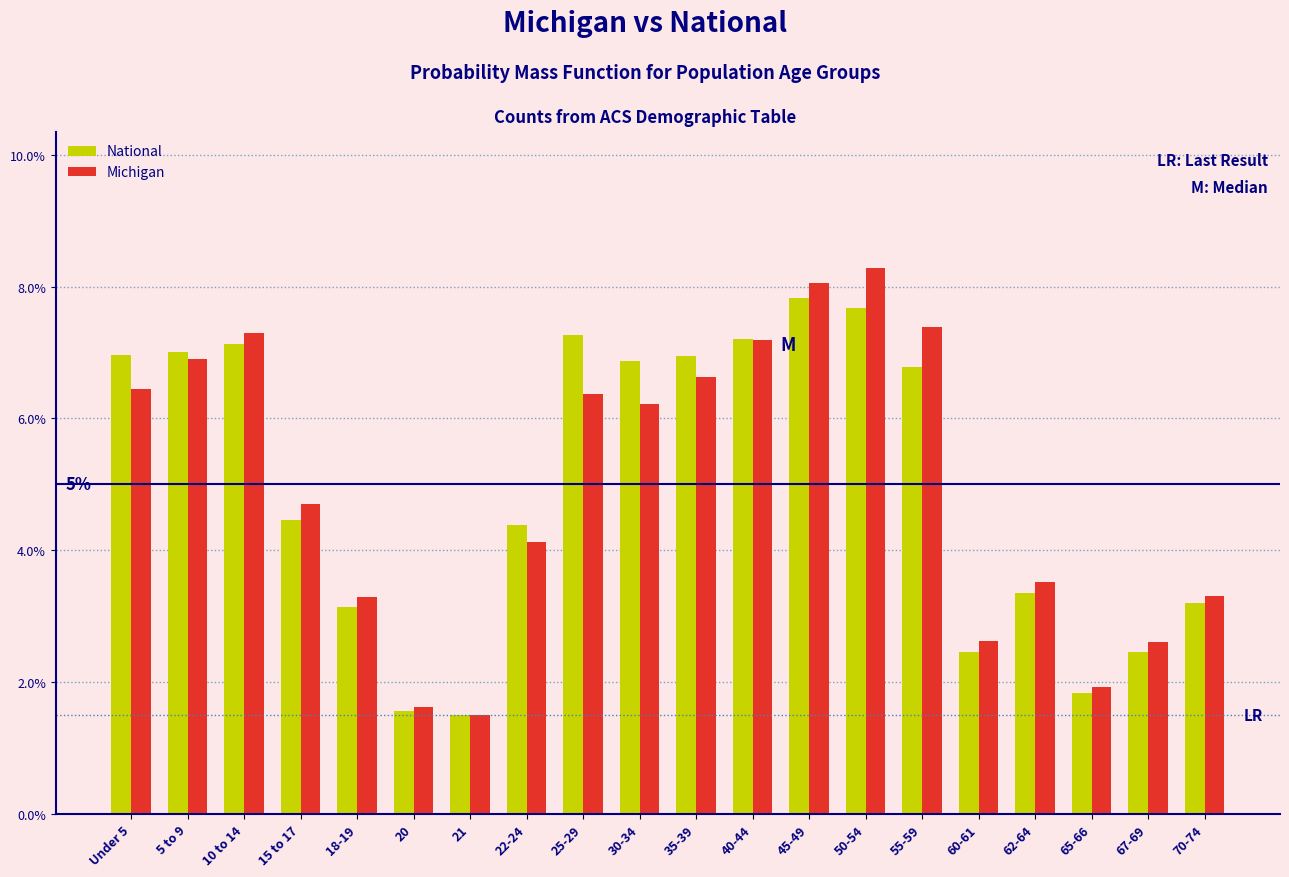

Is the value of National at 20 greater than the value of Michigan at 40-44?

No